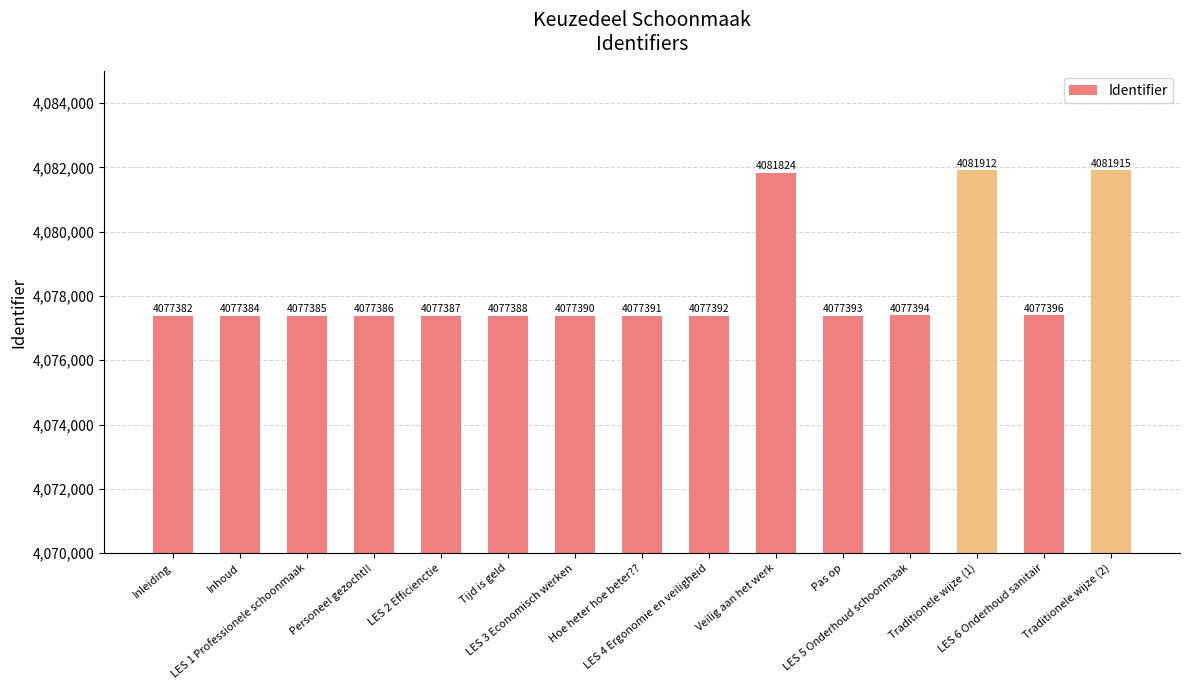

What is the sum of all values?

61174319